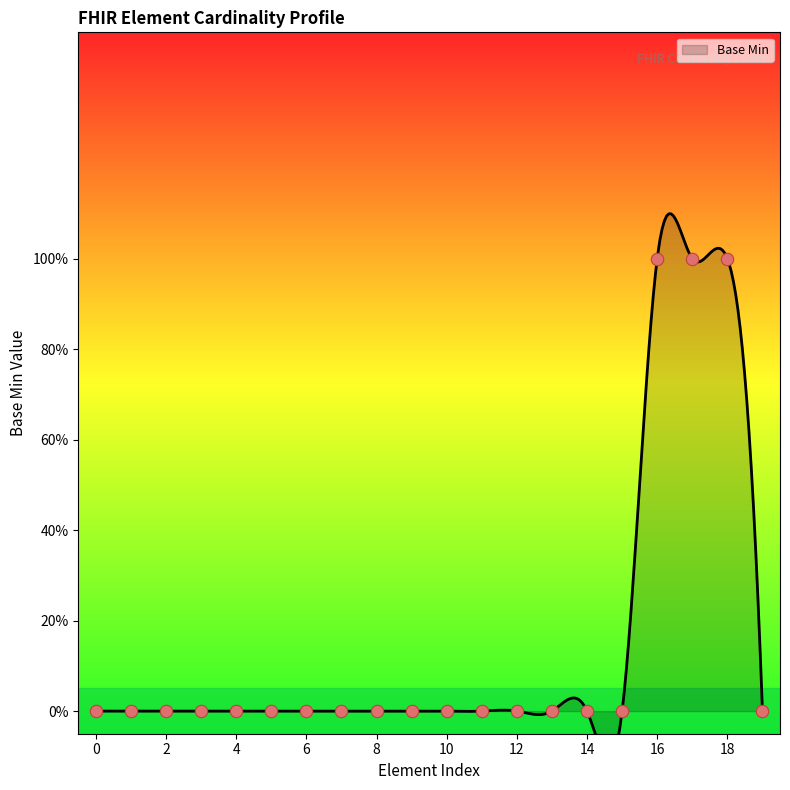

Which has a higher value, 18 or 0?

18